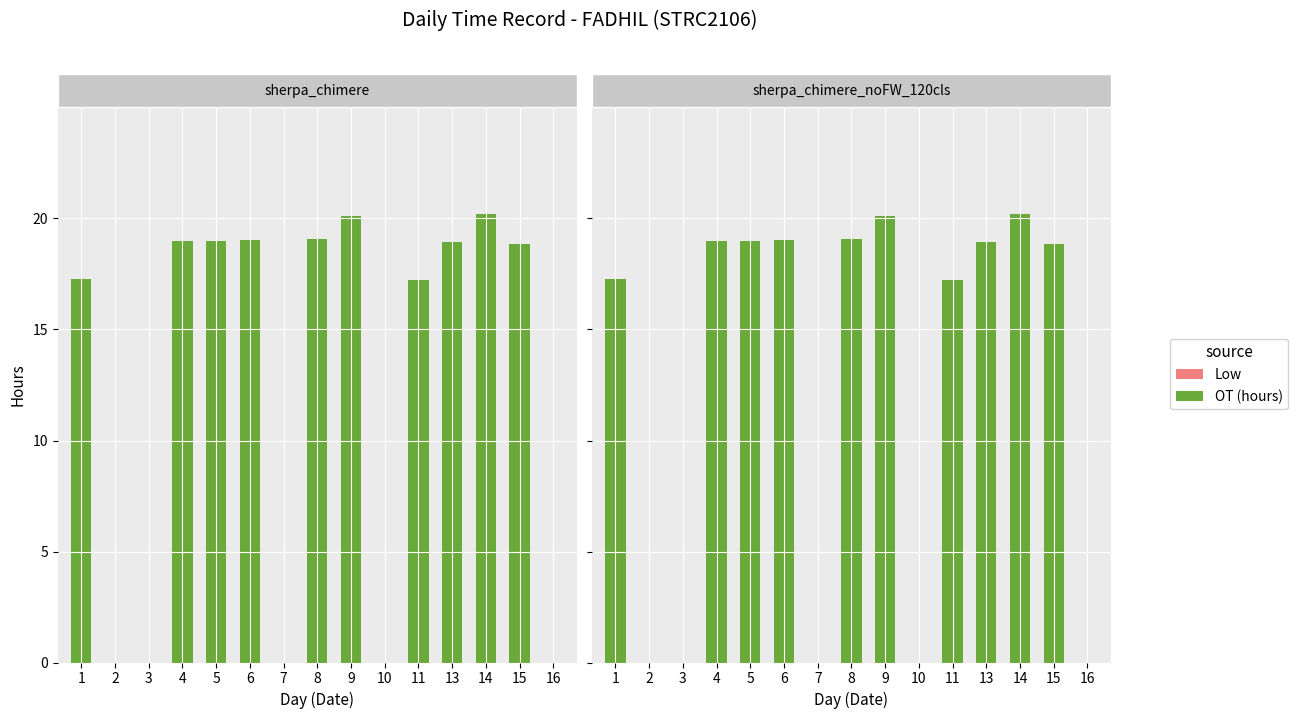

Is it true that Low equals 0.0 at 4?

True